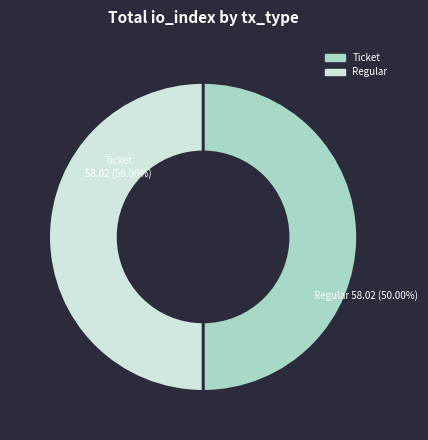

What is the ratio of the value at Ticket to the value at Regular?

1.0